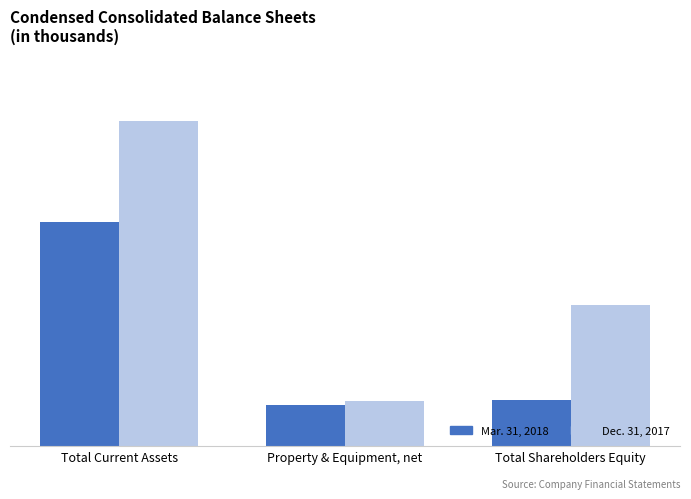

Is the value of Mar. 31, 2018 at Property & Equipment, net greater than the value of Dec. 31, 2017 at Property & Equipment, net?

No